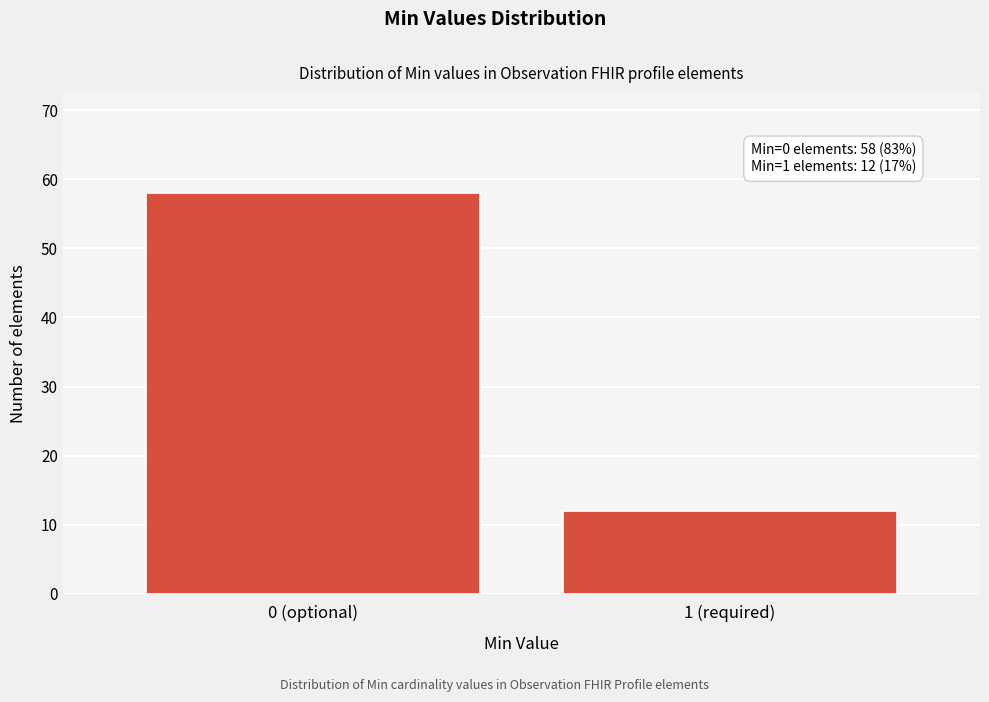

Reading right to left, transcribe all the data shown in this chart.

12	58